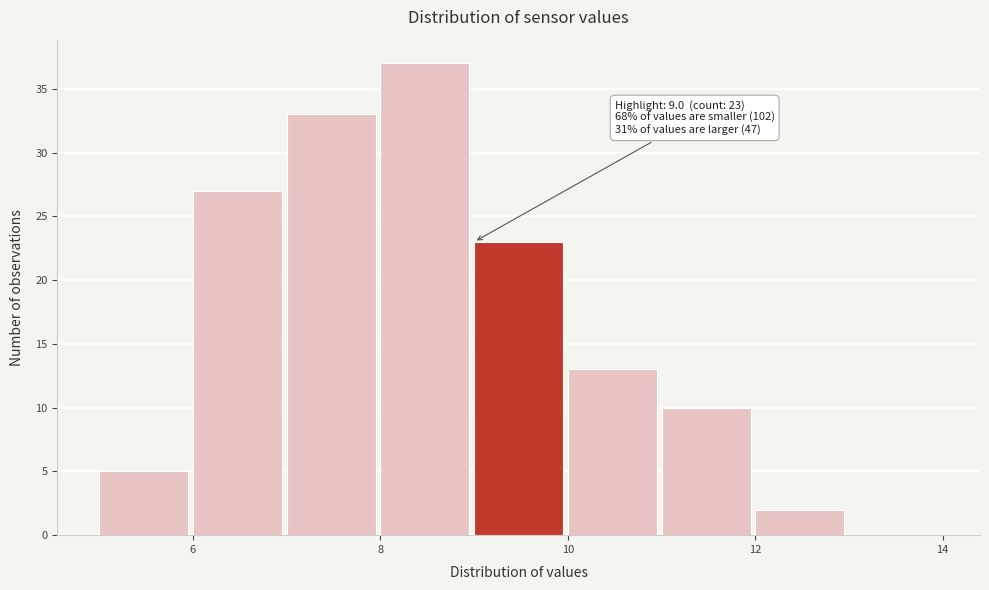

Over which range of the x-axis is the bar tallest?

8 to 9